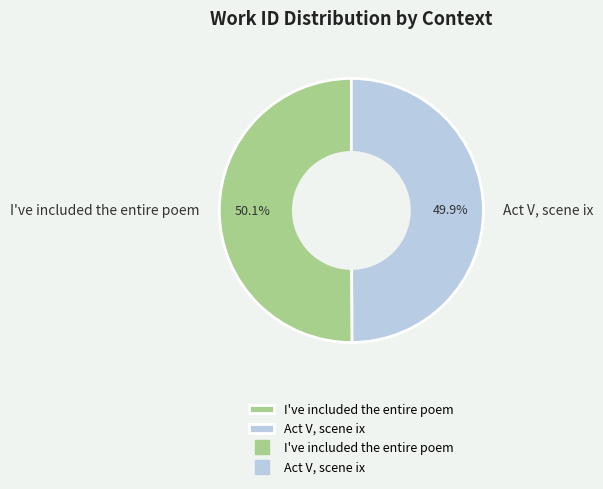

Approximately how many times larger is the value at I've included the entire poem compared to Act V, scene ix?

1.0